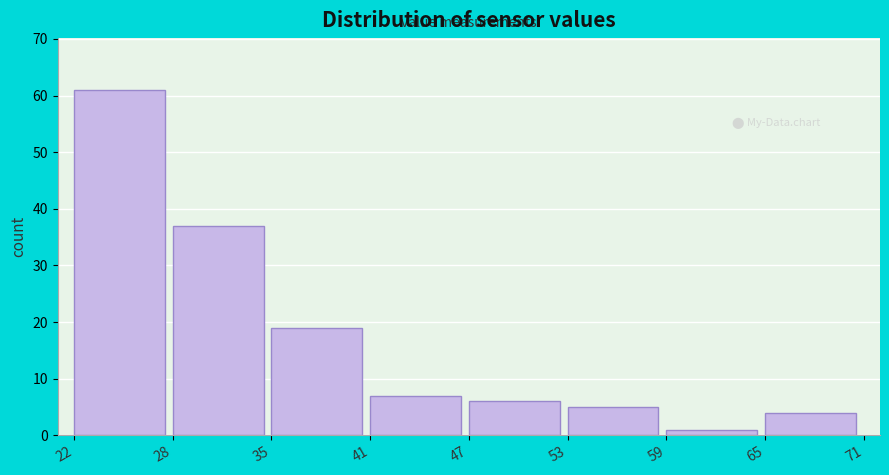

Reading left to right, list every bar in this chart as the range it spans on the x-axis followed by its height. The values are not printed on the chart, so give them approximately, as read against the axis.

22 to 28: 61
28 to 35: 37
35 to 41: 19
41 to 47: 7
47 to 53: 6
53 to 59: 5
59 to 65: 1
65 to 71: 4